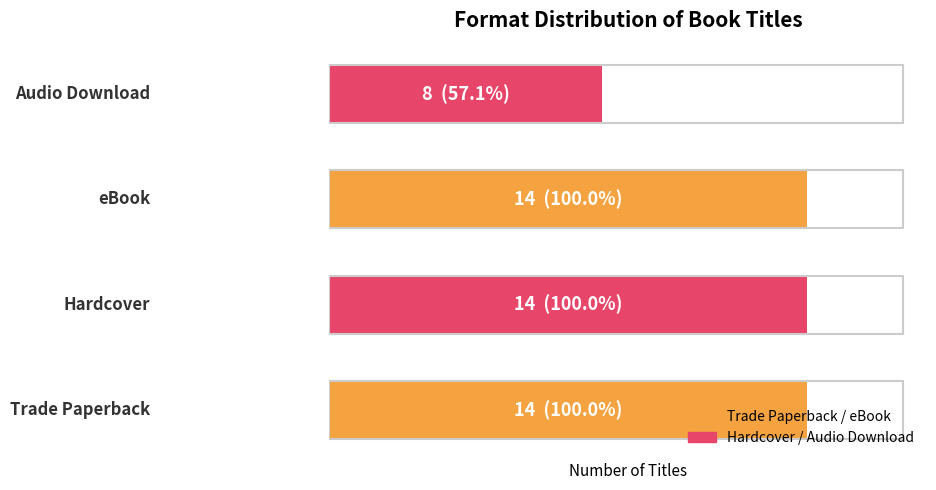

Does the chart contain any negative values?

No